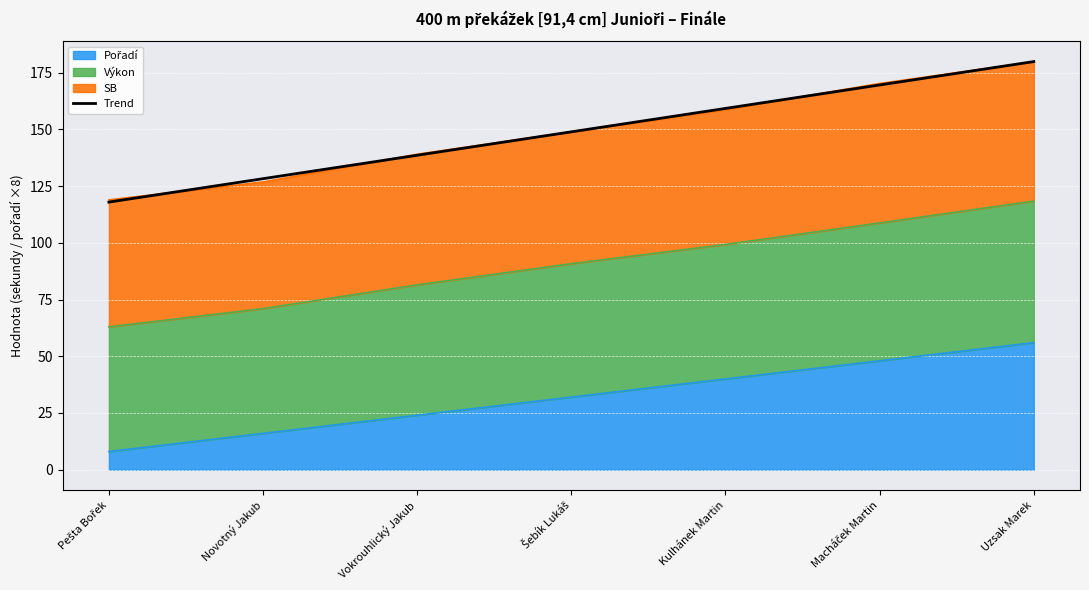

Reading right to left, extract all data points from this chart.

Uzsak Marek=179.9	Macháček Martin=169.6	Kulhánek Martin=159.3	Šebík Lukáš=149.0	Vokrouhlický Jakub=138.6	Novotný Jakub=128.3	Pešta Bořek=118.0